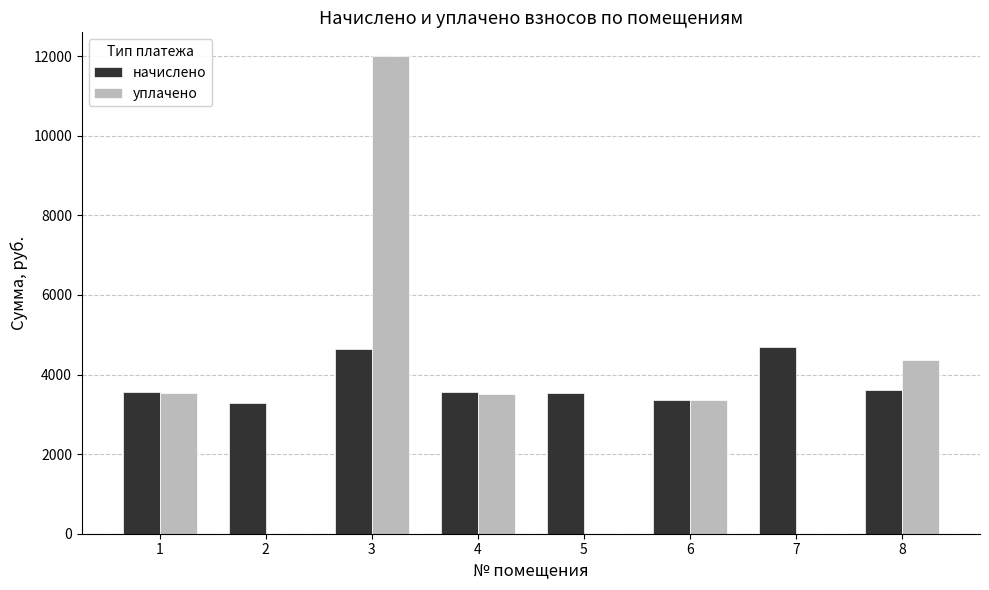

What is the highest value of the уплачено series?

11999.4